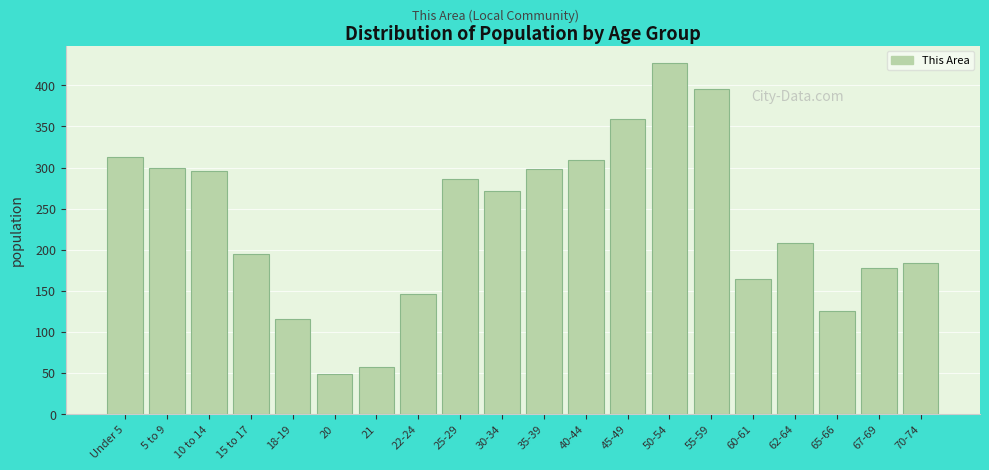

Reading right to left, list all the values displayed in this chart.

184	178	126	208	165	396	427	359	309	298	272	286	146	57	49	116	195	296	300	313